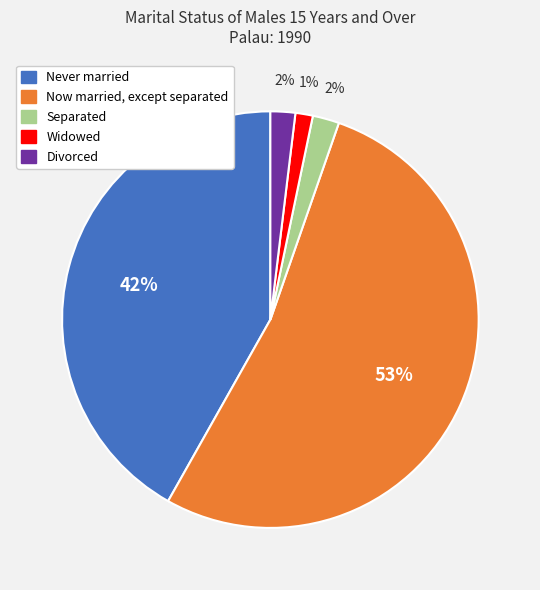

Do Never married and Now married, except separated together represent more than half of the pie?

Yes